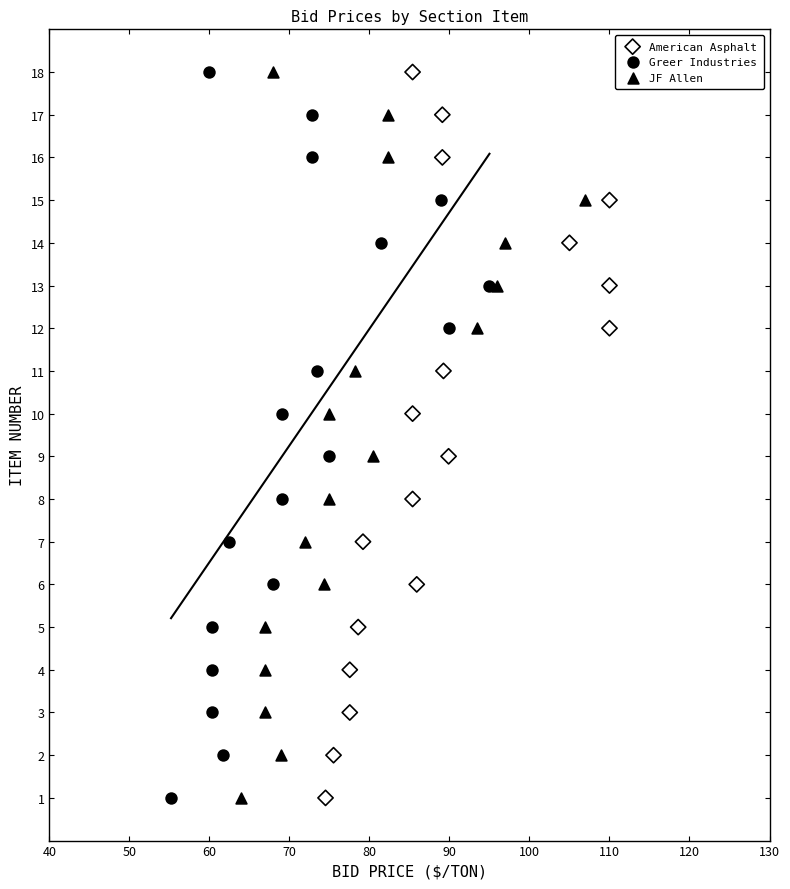

What are all the series names shown in the legend?

American Asphalt, Greer Industries, JF Allen